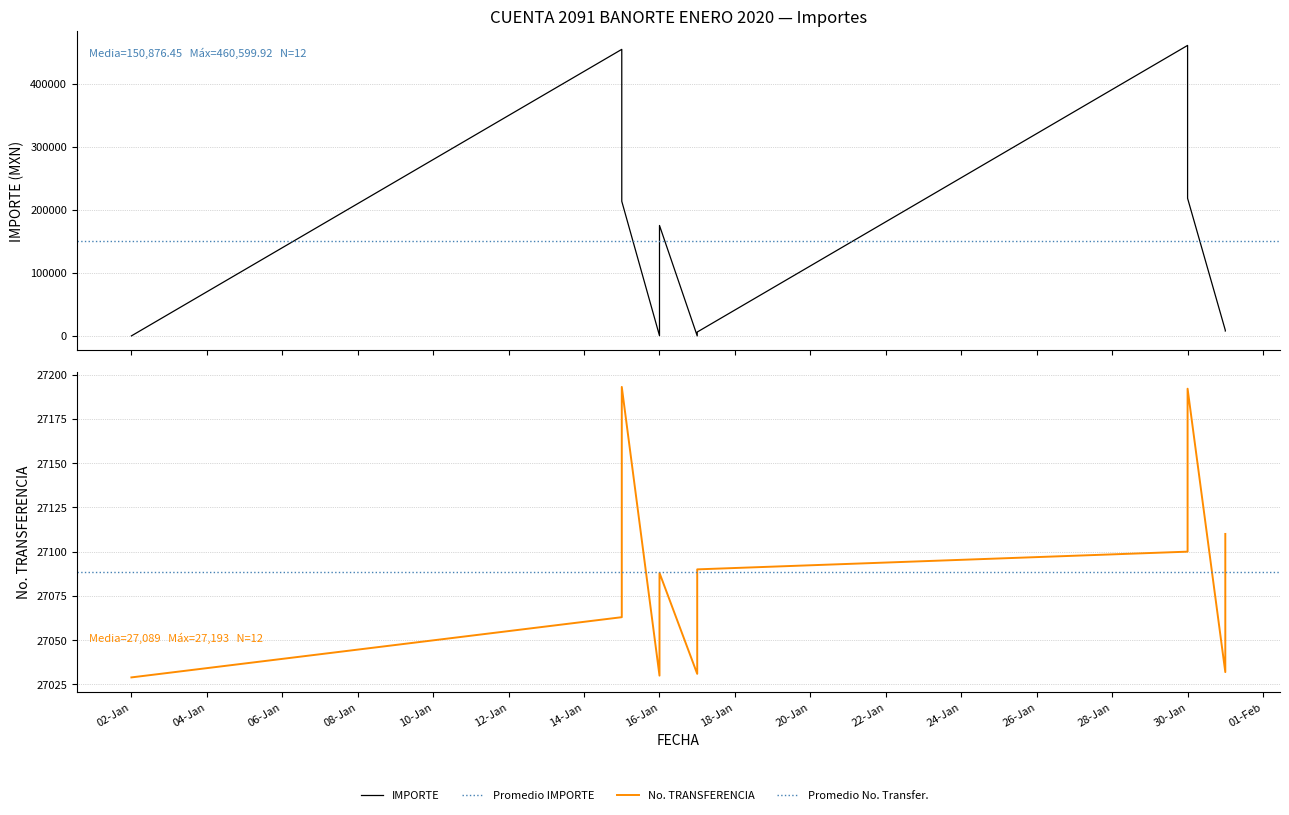

At which label is IMPORTE closest to 230300?

2020-01-30